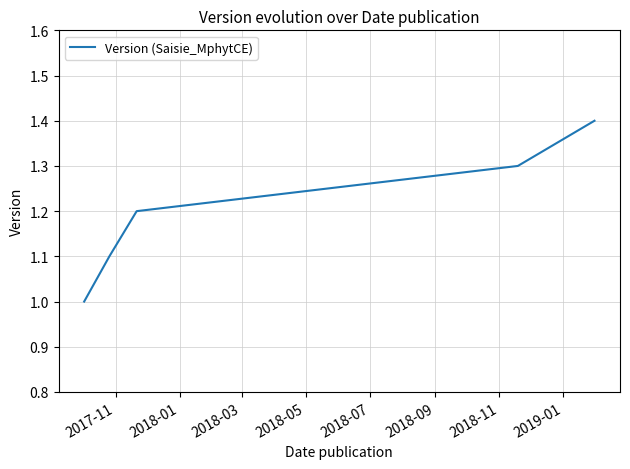

What is the maximum value shown in the chart?

1.4